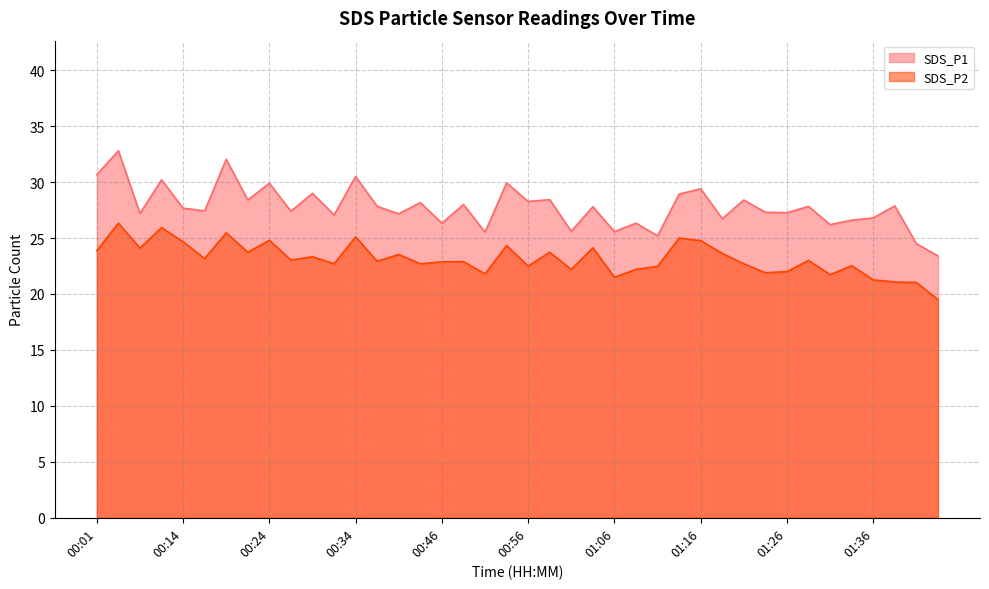

At which label does SDS_P1 first exceed 27?

00:01